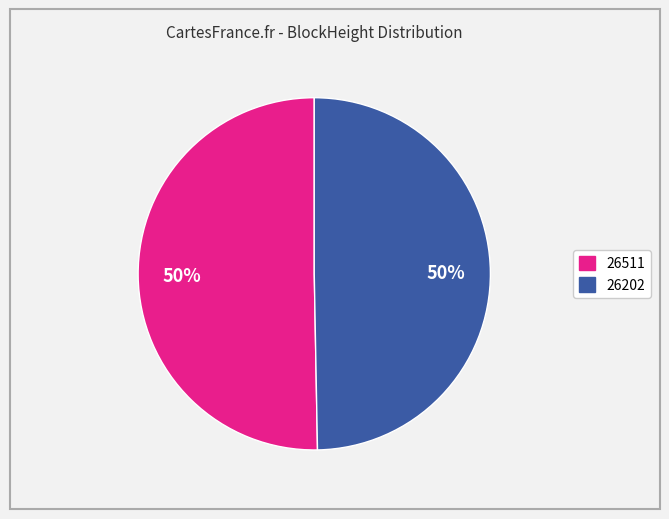

To the nearest percent, what portion does 26202 represent?

50%